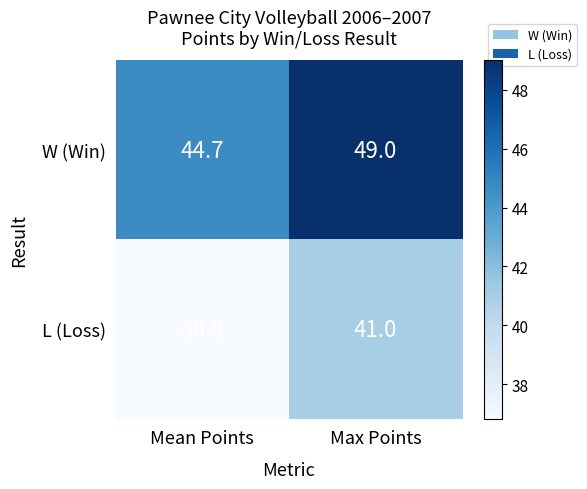

Read the L (Loss) value at Max Points.

41.0